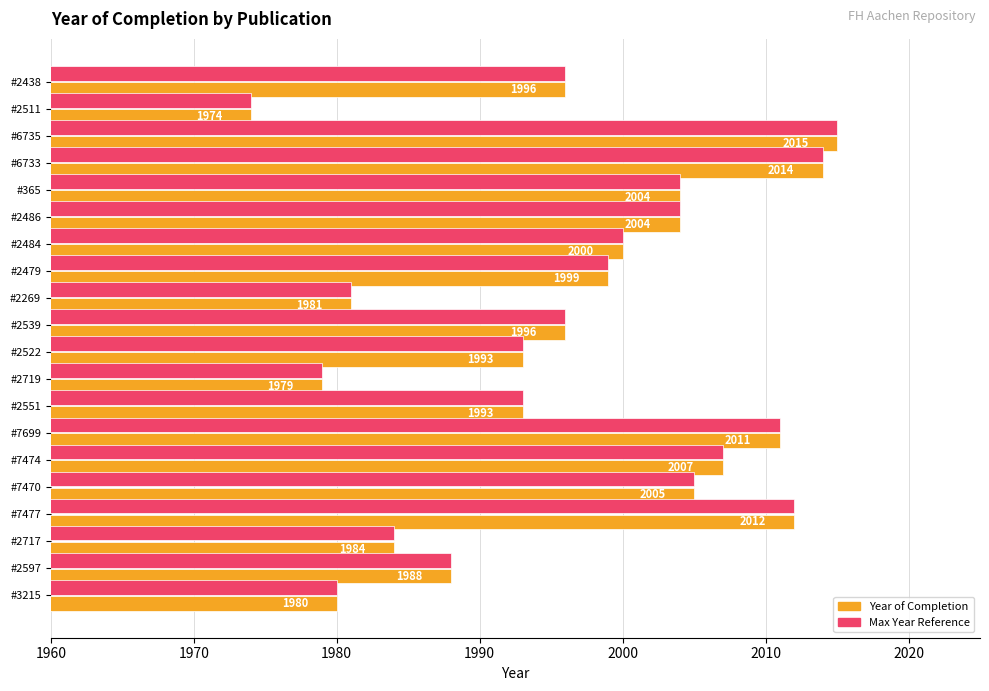

At which category is the sum across all series the highest?

#6735